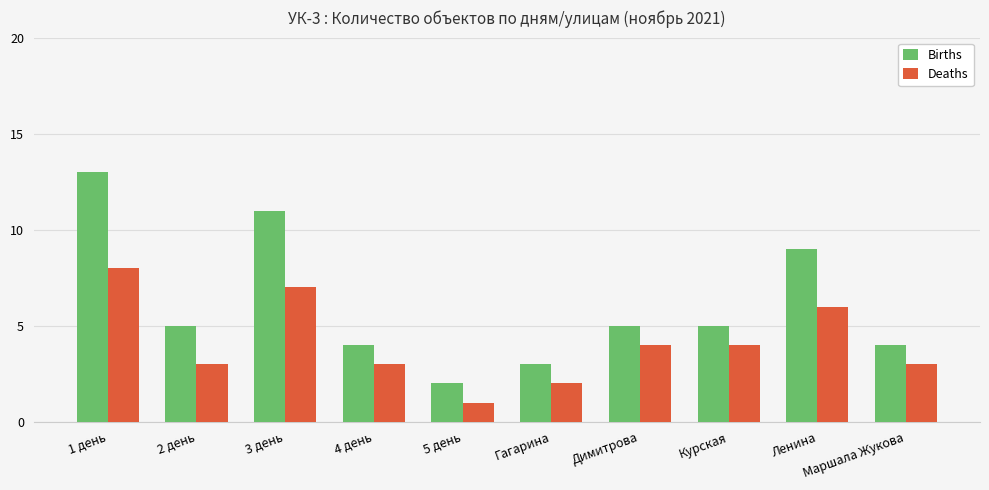

Reading left to right, extract all data points from this chart.

Births: 13	5	11	4	2	3	5	5	9	4
Deaths: 8	3	7	3	1	2	4	4	6	3